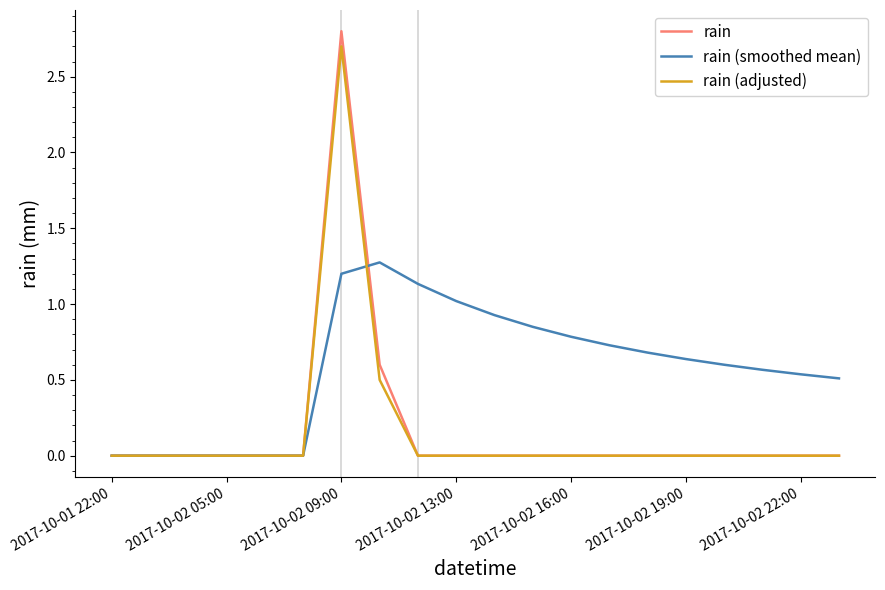

Which series has the largest total across all categories?

rain (smoothed mean)